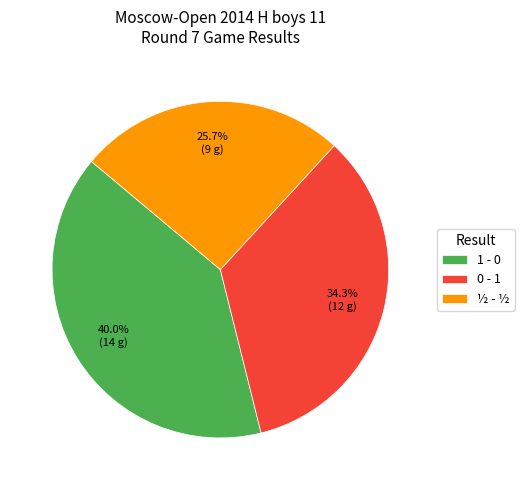

What is the ratio of the value at 1 - 0 to the value at ½ - ½?

1.6